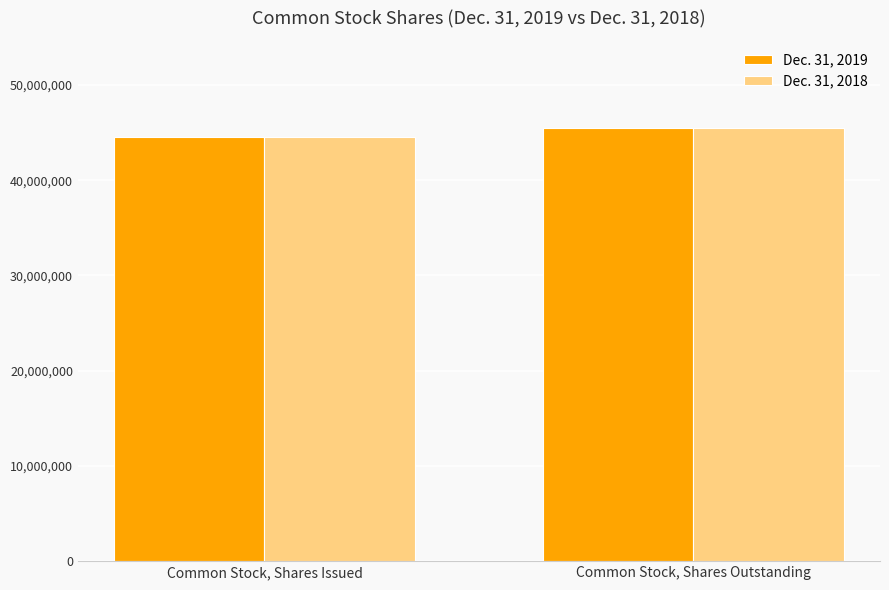

Reading left to right, list all the values displayed in this chart.

Dec. 31, 2019: Common Stock, Shares Issued=44562679	Common Stock, Shares Outstanding=45527993
Dec. 31, 2018: Common Stock, Shares Issued=44562679	Common Stock, Shares Outstanding=45527993